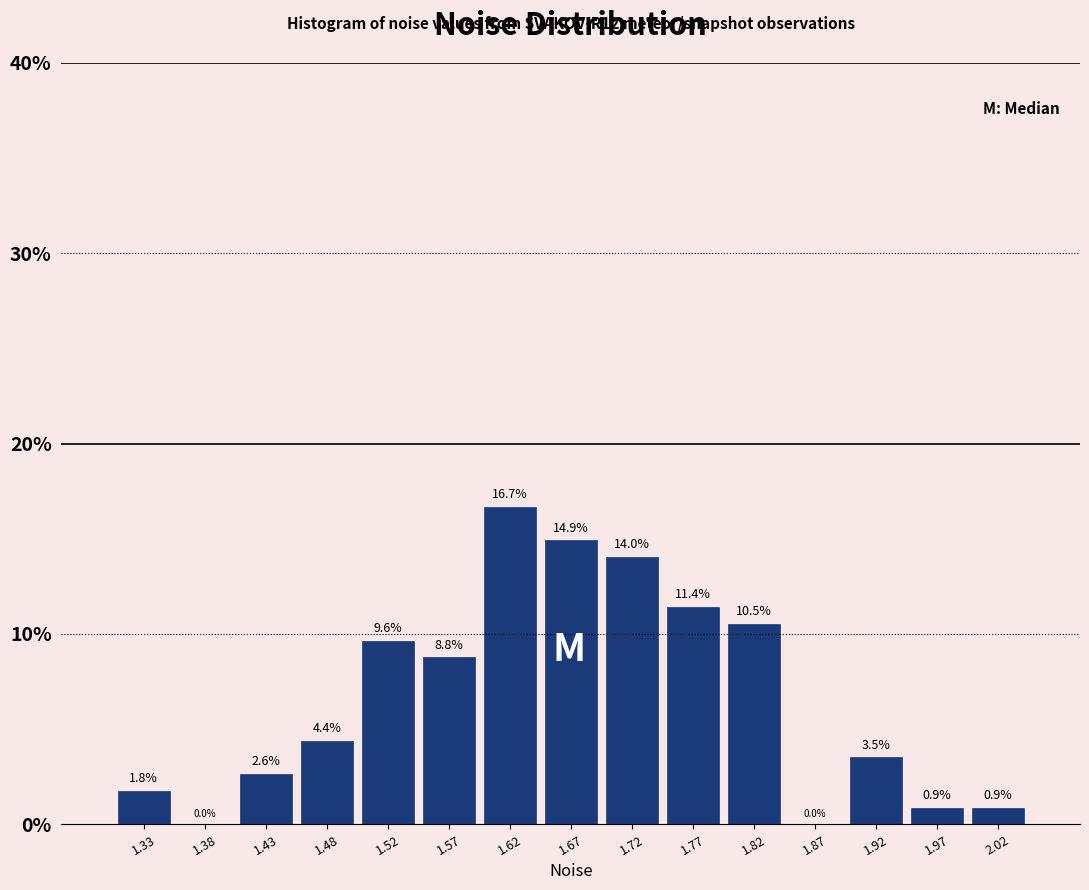

Over which range of the x-axis is the bar tallest?

1.600 to 1.645